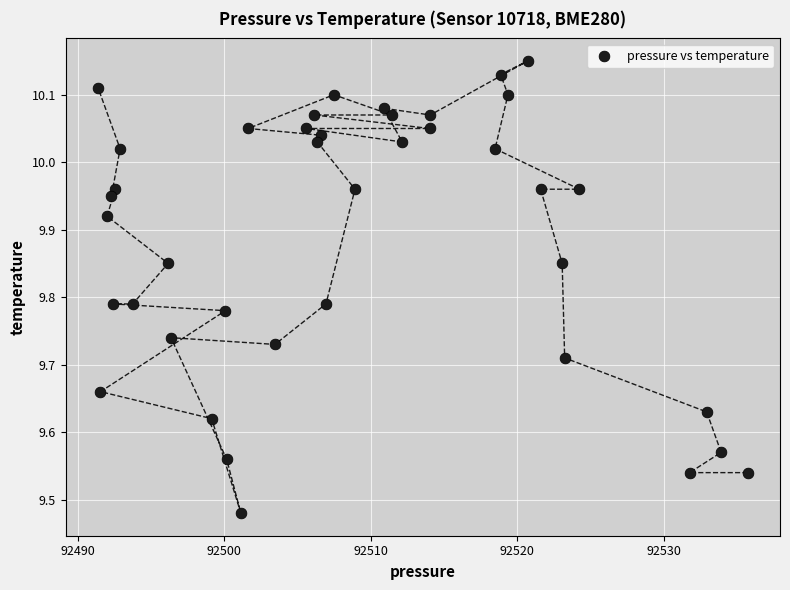

What is the range of X values (max minus min)?

44.3